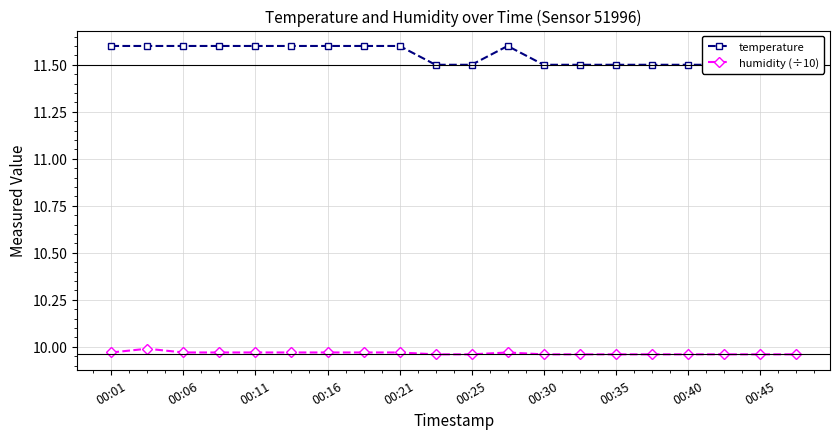

True or false: humidity (÷10) and temperature intersect in this chart.

False